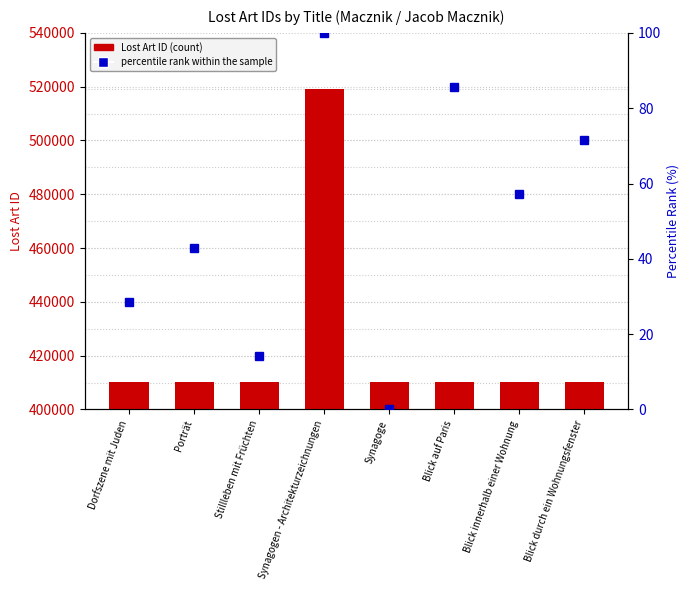

Reading left to right, what are all the values shown in this chart?

Lost Art ID: Dorfszene mit Juden=410144.0	Porträt=410145.0	Stillleben mit Früchten=410142.0	Synagogen - Architekturzeichnungen=519142.0	Synagoge=410140.0	Blick auf Paris=410148.0	Blick innerhalb einer Wohnung=410146.0	Blick durch ein Wohnungsfenster=410147.0
percentile rank within the sample: Dorfszene mit Juden=28.6	Porträt=42.9	Stillleben mit Früchten=14.3	Synagogen - Architekturzeichnungen=100.0	Synagoge=0.0	Blick auf Paris=85.7	Blick innerhalb einer Wohnung=57.1	Blick durch ein Wohnungsfenster=71.4